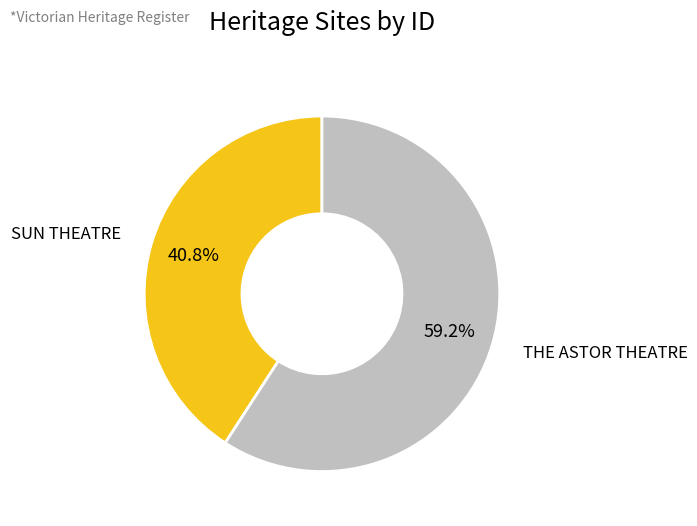

Is there any slice that represents more than half of the pie?

Yes